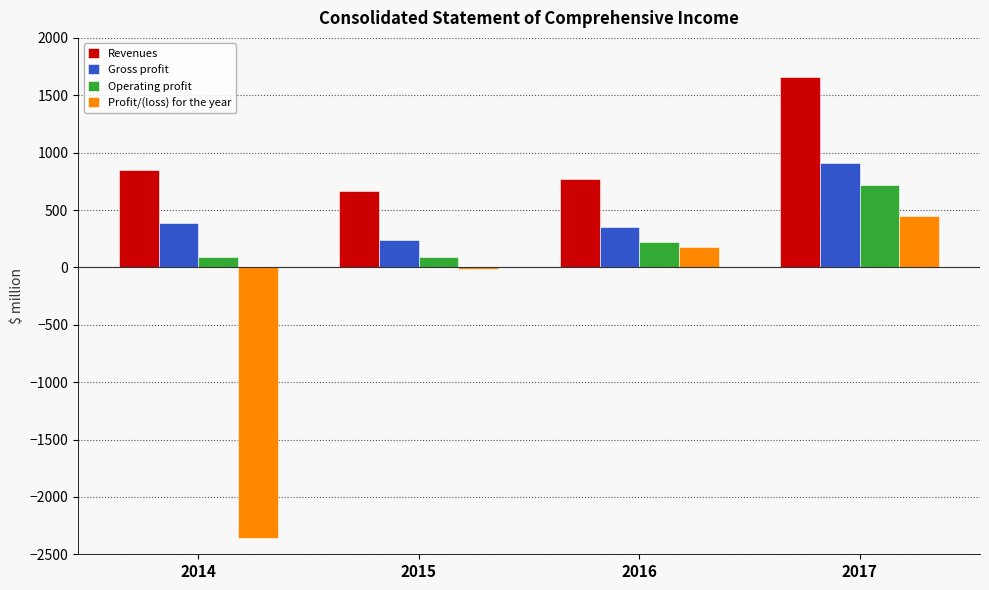

Is the value of Gross profit at 2014 greater than the value of Profit/(loss) for the year at 2014?

Yes